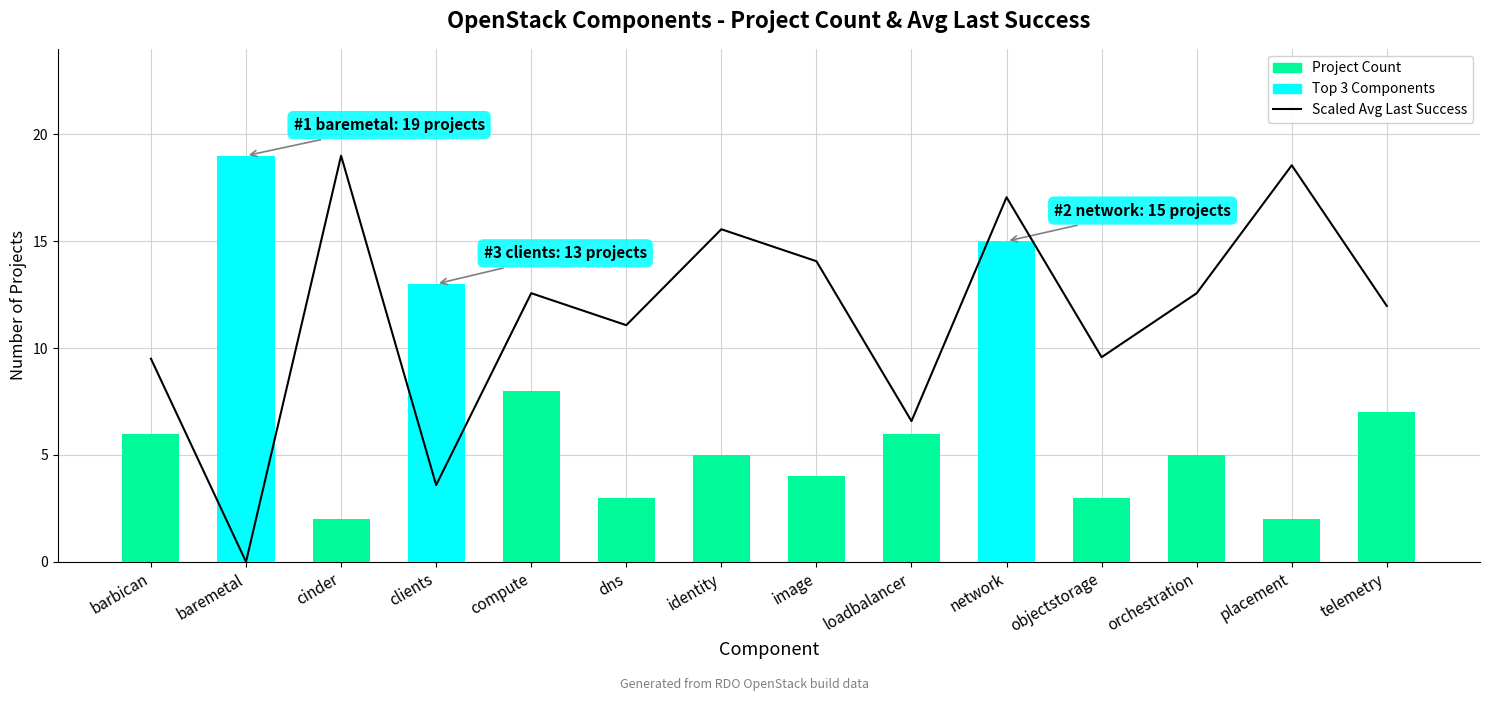

How many data points in Scaled Avg Last Success Timestamp are less than 12?

7